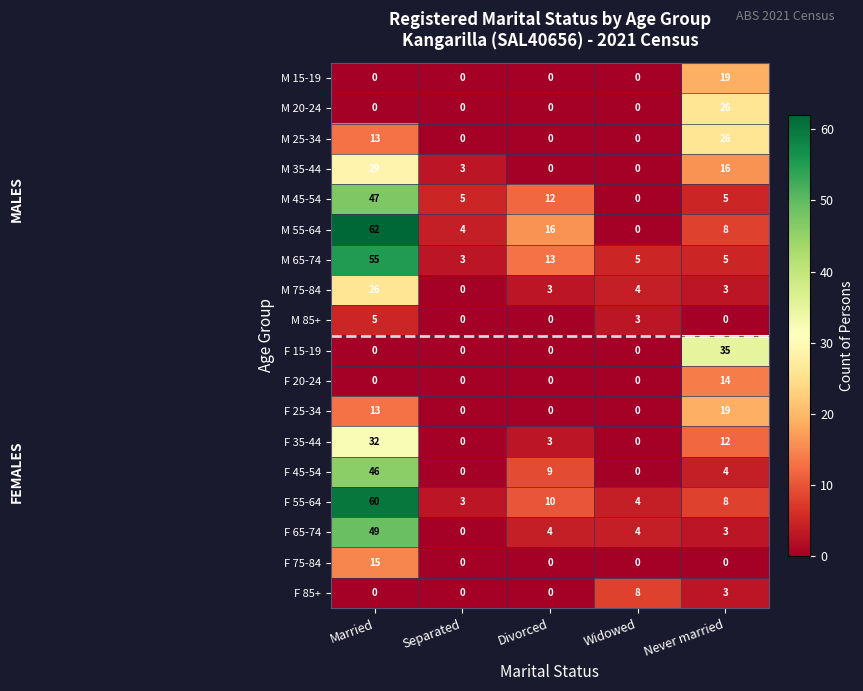

At which label is M 55-64 closest to 31?

Divorced